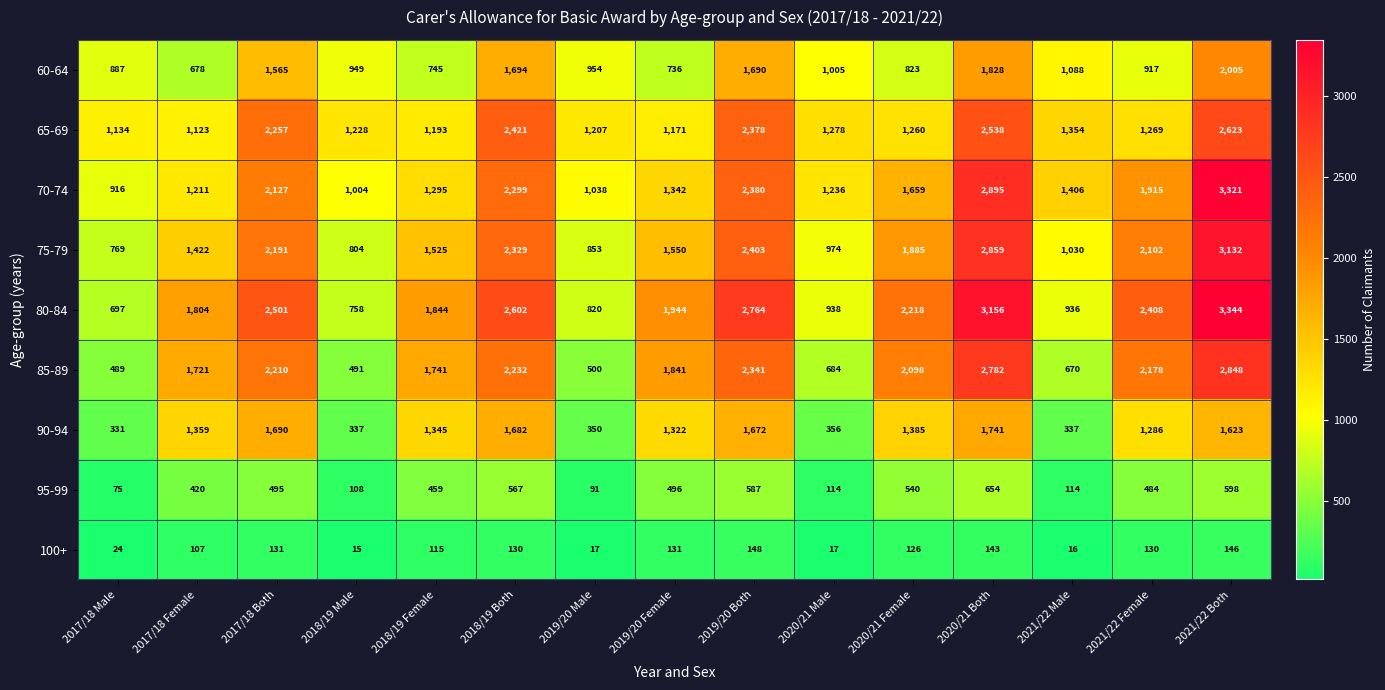

What is the total value across all series at 2017/18 Male?

5322